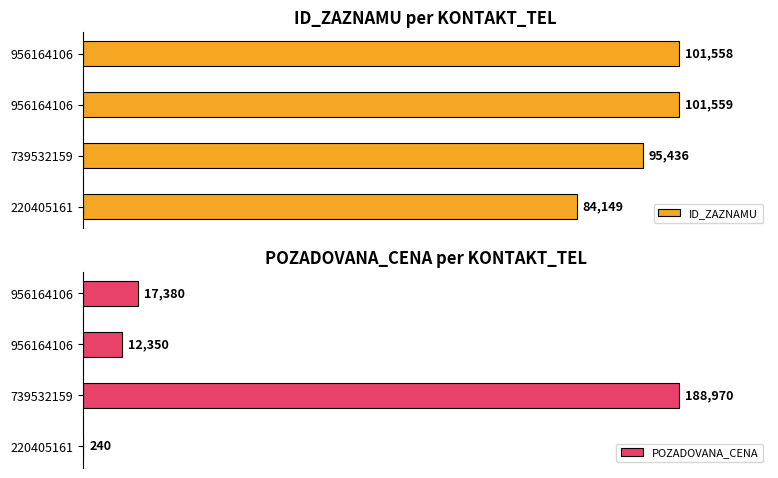

Read the ID_ZAZNAMU value at 956164106, to the nearest 50.

101550